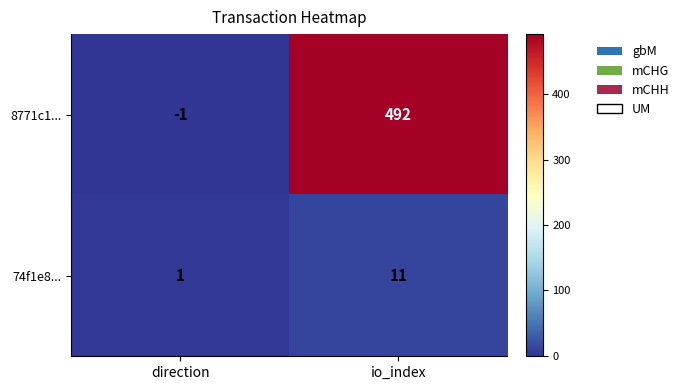

At which category is the sum across all series the highest?

io_index